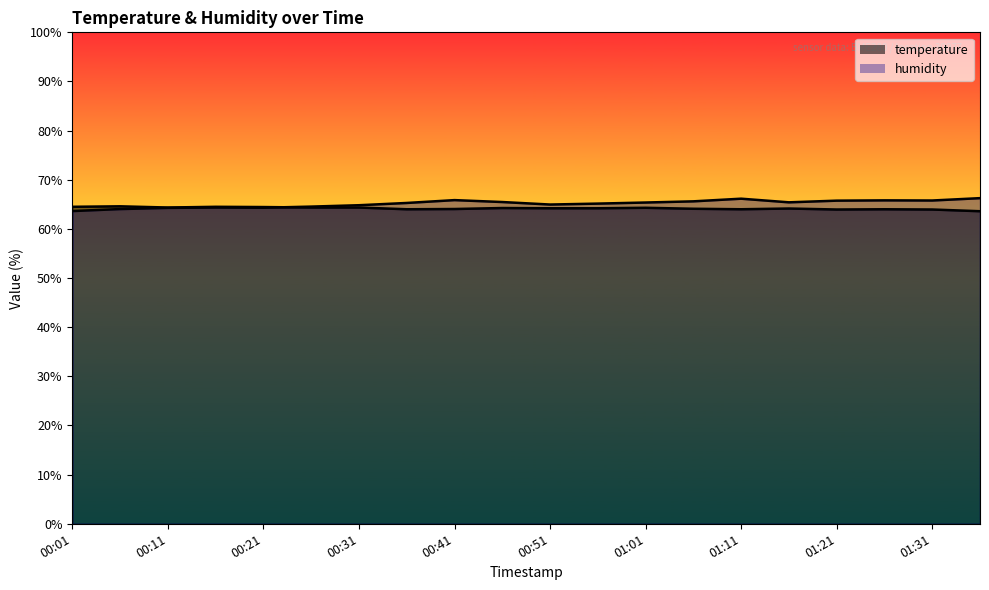

How many interior local peaks does the humidity series have?

4